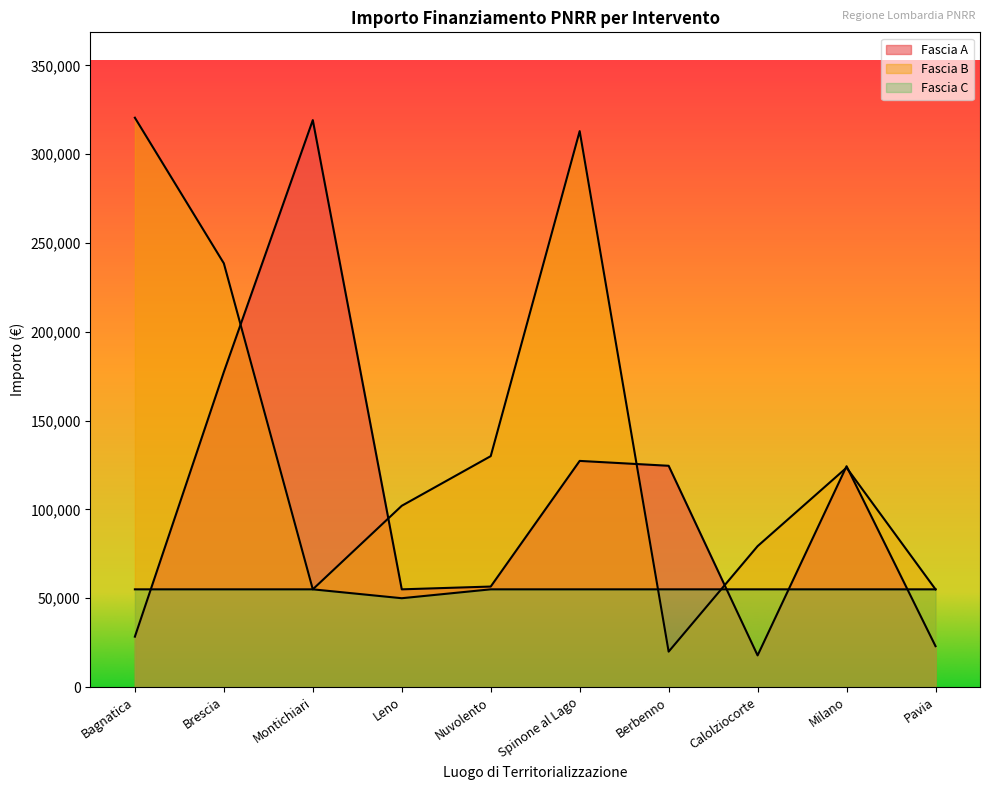

Which category has the lowest value across all series?

Calolziocorte